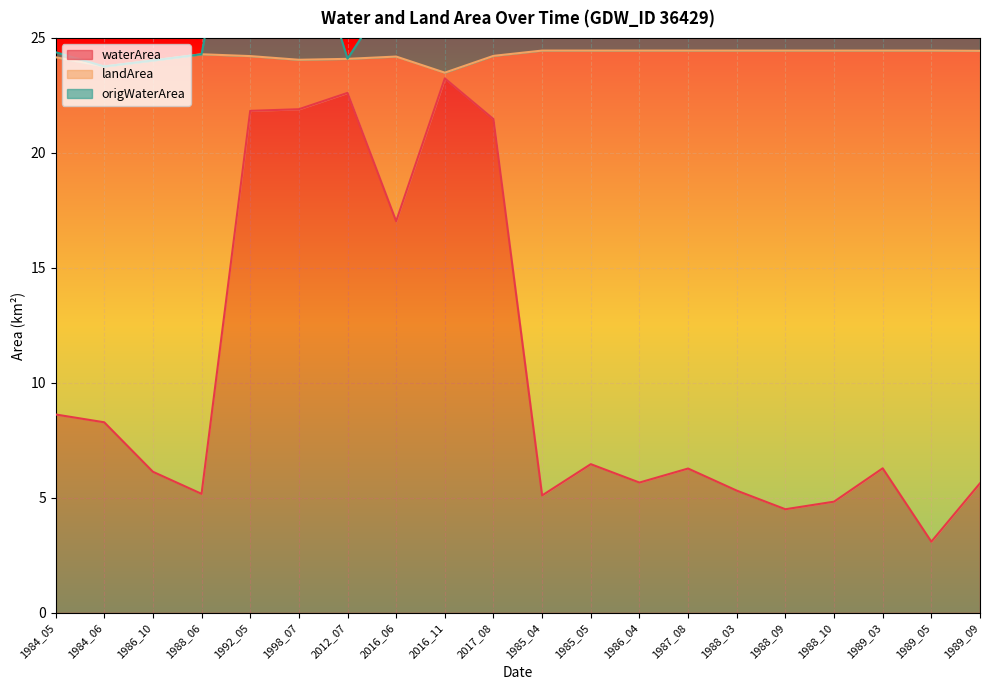

How many interior local valleys does the origWaterArea series have?

6